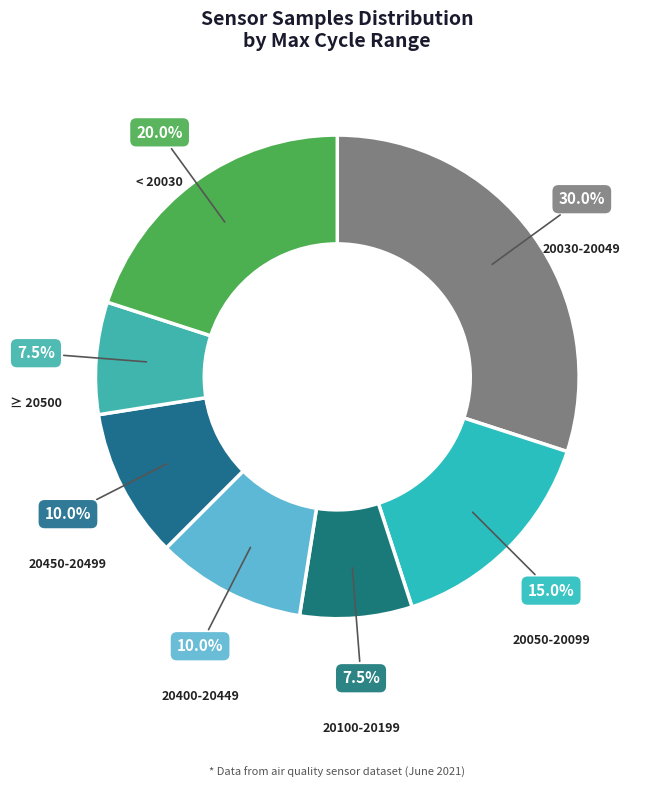

Count the number of slices in the pie.

7